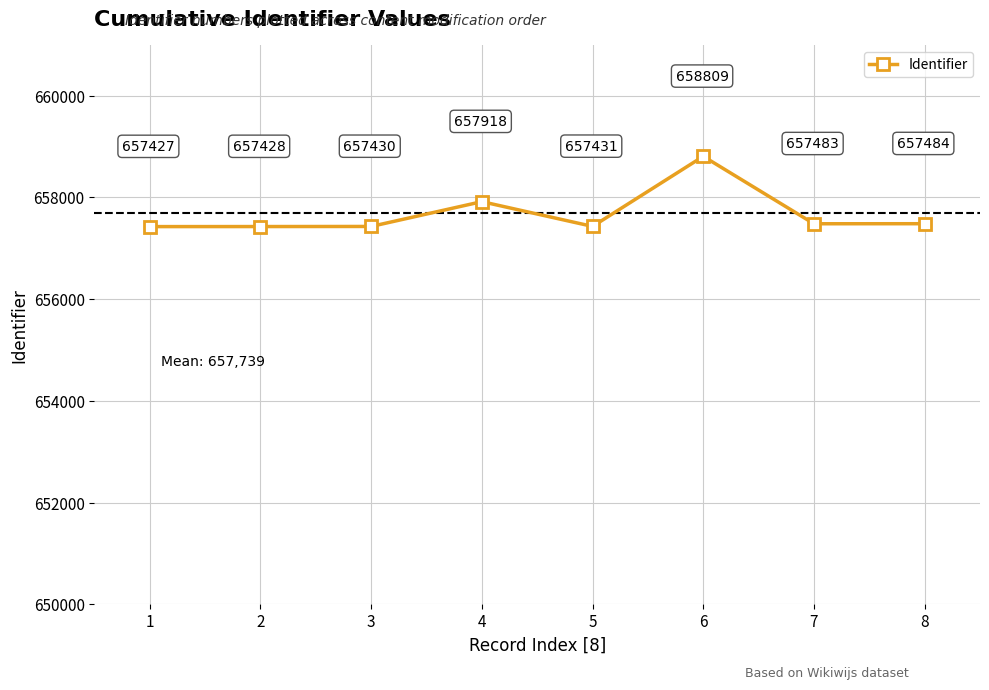

How many points are lower than both their immediate neighbors (excluding endpoints)?

2